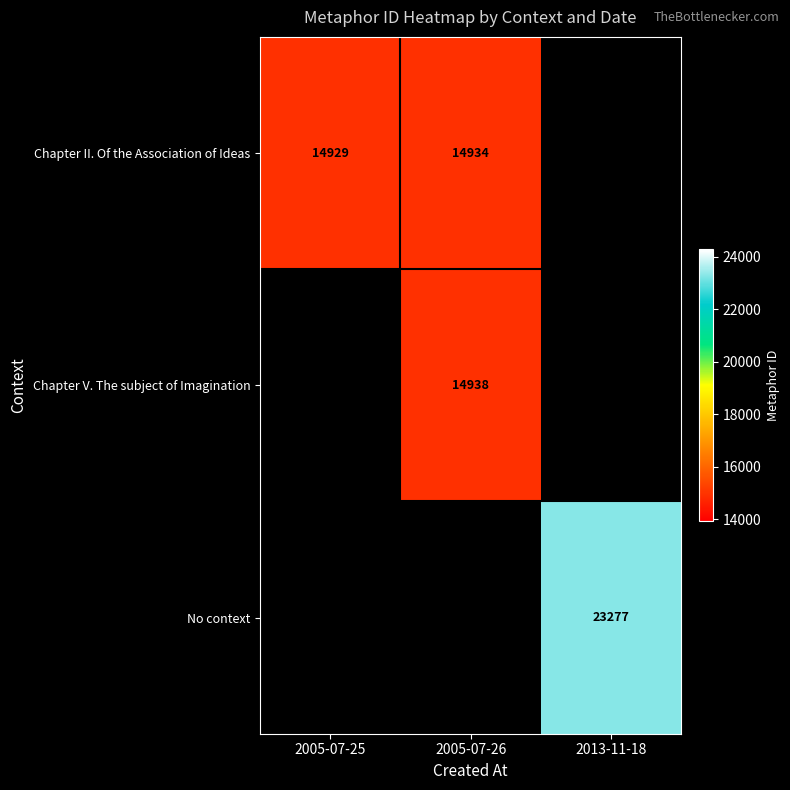

Count the number of data series in this chart.

3